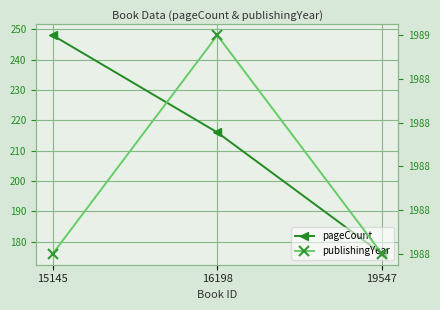

What is the average value of the pageCount series?

213